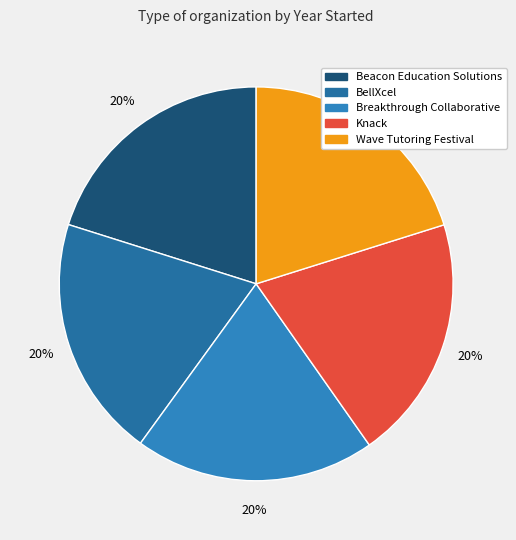

How many slices are in this pie chart?

5